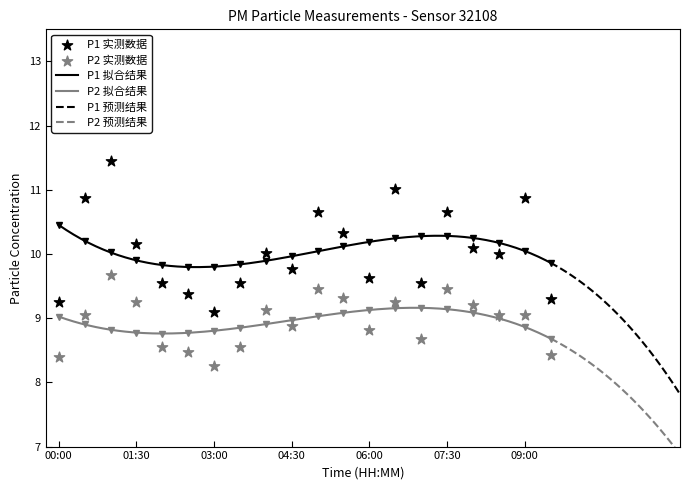

At how many categories does at least one series exceed 8?

20